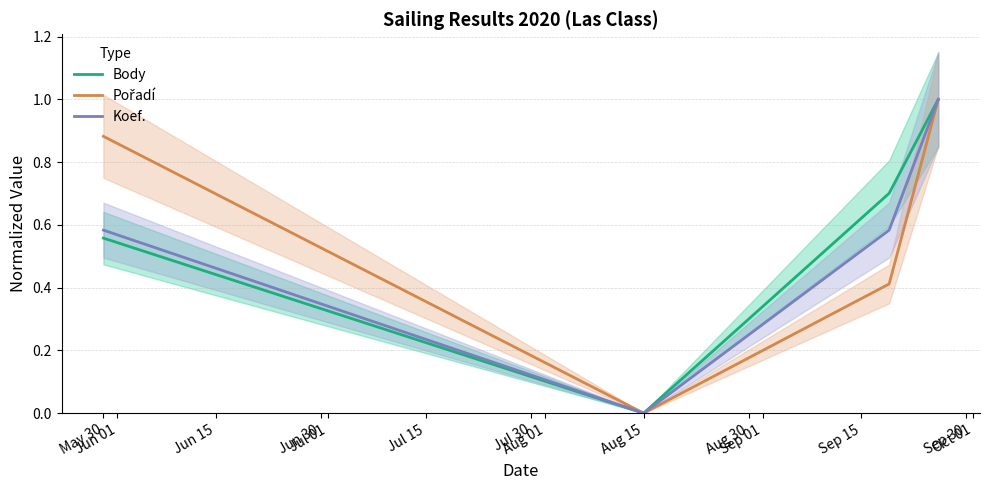

What is the maximum value for Koef.?

1.0